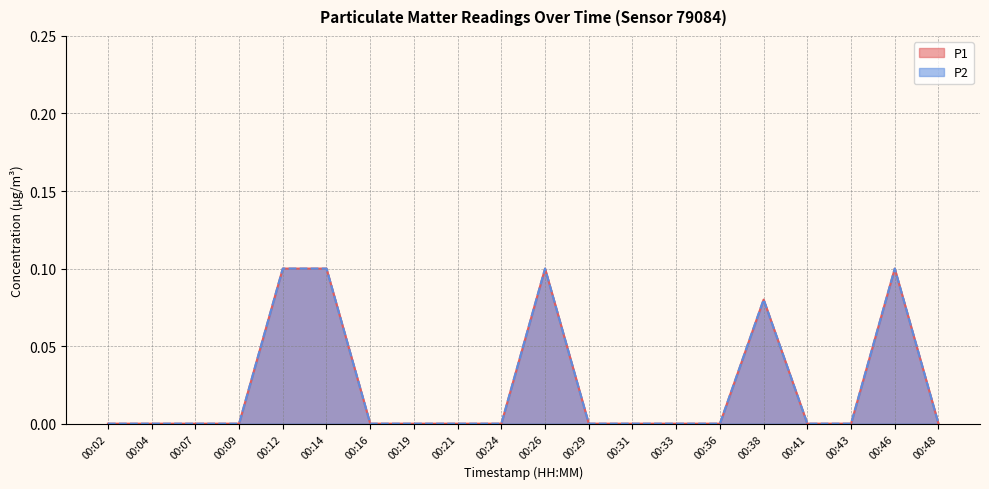

Reading left to right, list all the values displayed in this chart.

P1: 0.0	0.0	0.0	0.0	0.1	0.1	0.0	0.0	0.0	0.0	0.1	0.0	0.0	0.0	0.0	0.1	0.0	0.0	0.1	0.0
P2: 0.0	0.0	0.0	0.0	0.1	0.1	0.0	0.0	0.0	0.0	0.1	0.0	0.0	0.0	0.0	0.1	0.0	0.0	0.1	0.0